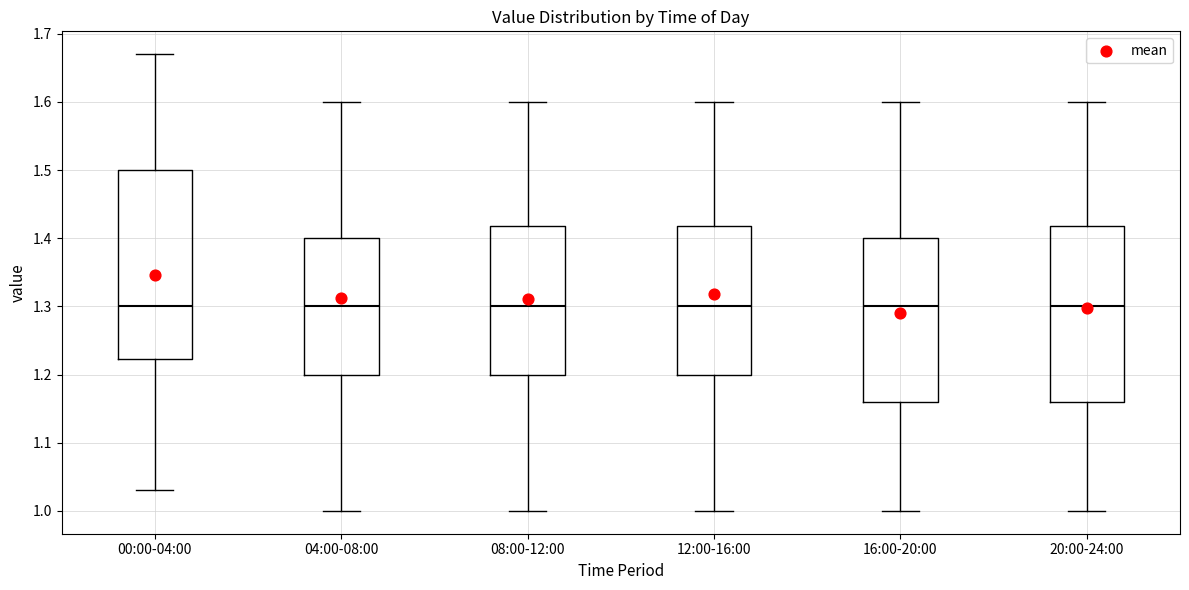

Reading left to right, transcribe this box plot: for each box, give where its median line is, the range the box spans, and where its two whiskers end, as read against the y-axis. The values are not printed on the chart, so give them approximately, as read against the axis.

00:00-04:00: median 1.30, box 1.22 to 1.50, whiskers 1.03 to 1.67
04:00-08:00: median 1.30, box 1.20 to 1.40, whiskers 1.00 to 1.60
08:00-12:00: median 1.30, box 1.20 to 1.42, whiskers 1.00 to 1.60
12:00-16:00: median 1.30, box 1.20 to 1.42, whiskers 1.00 to 1.60
16:00-20:00: median 1.30, box 1.16 to 1.40, whiskers 1.00 to 1.60
20:00-24:00: median 1.30, box 1.16 to 1.42, whiskers 1.00 to 1.60